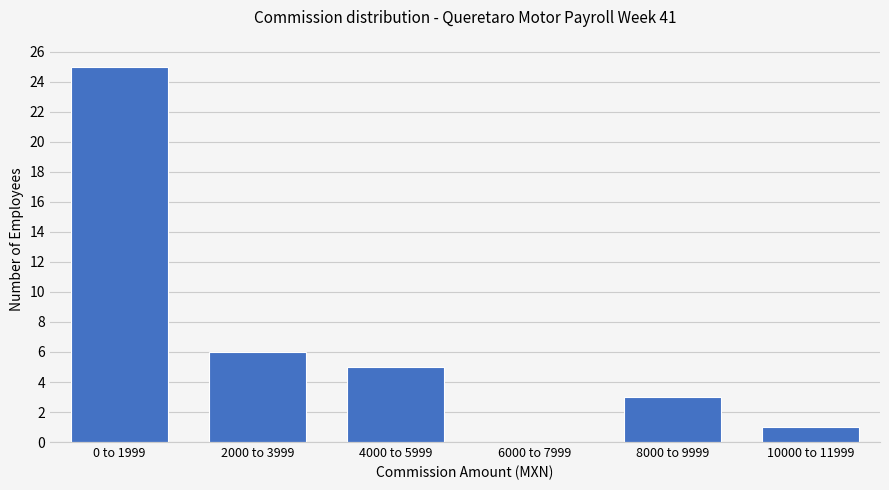

Reading left to right, list all the values displayed in this chart.

0 to 1999=25	2000 to 3999=6	4000 to 5999=5	6000 to 7999=0	8000 to 9999=3	10000 to 11999=1